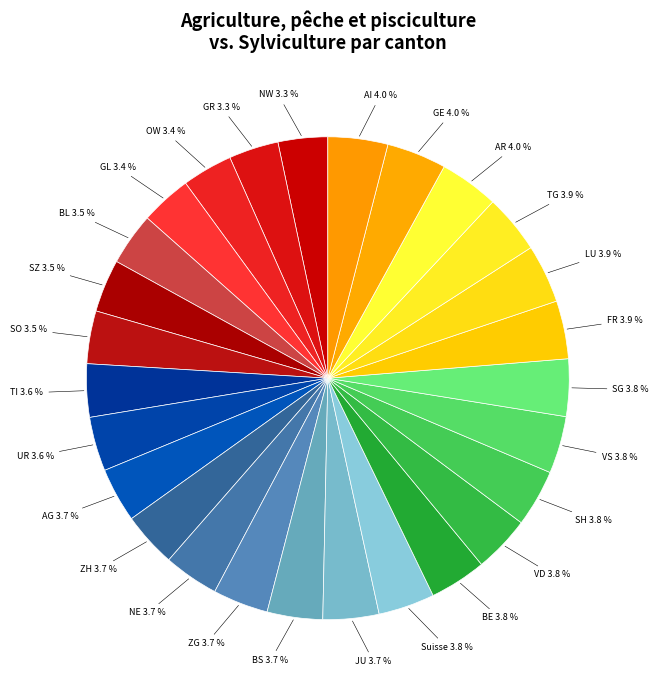

Count the number of slices in the pie.

27